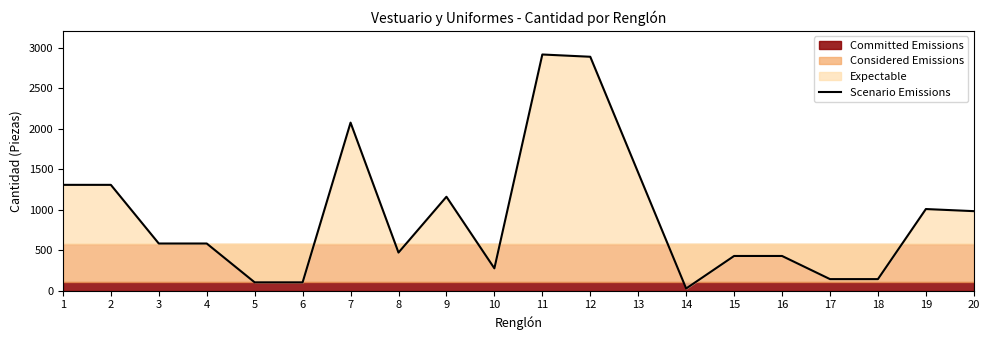

List the labels in order of value, largest first.

11, 12, 7, 13, 1, 2, 9, 19, 20, 3, 4, 8, 15, 16, 10, 17, 18, 5, 6, 14